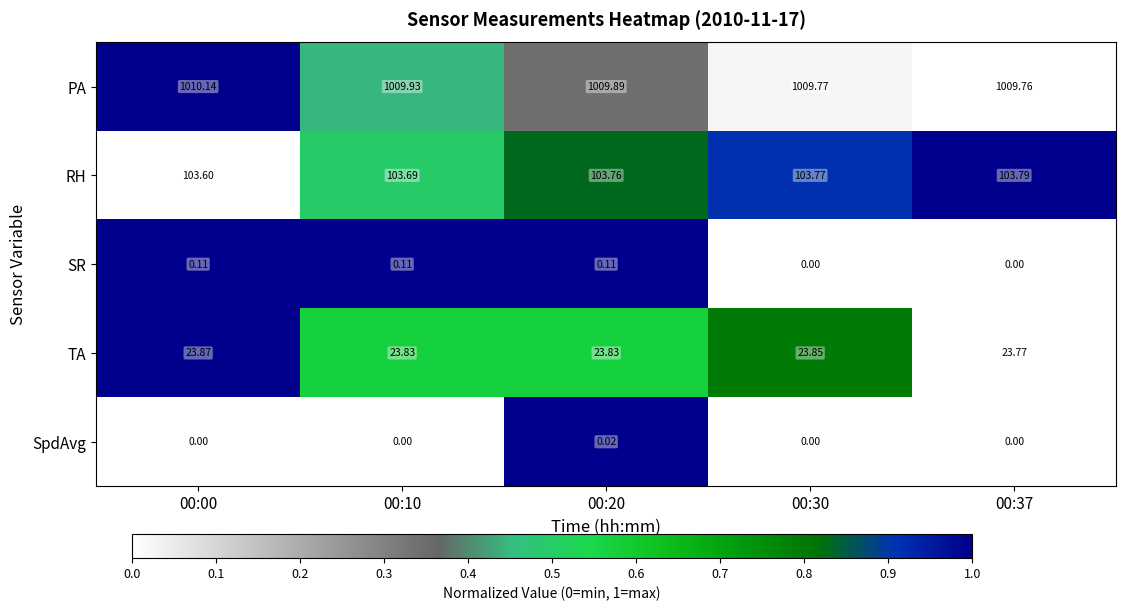

Rank the series at 00:00 from lowest to highest value.

SpdAvg, SR, TA, RH, PA